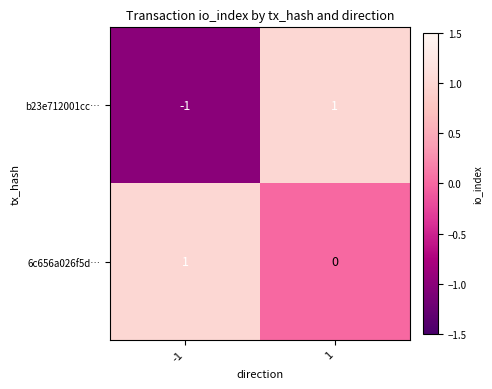

Rank the series at -1 from highest to lowest value.

6c656a026f5d…, b23e712001cc…